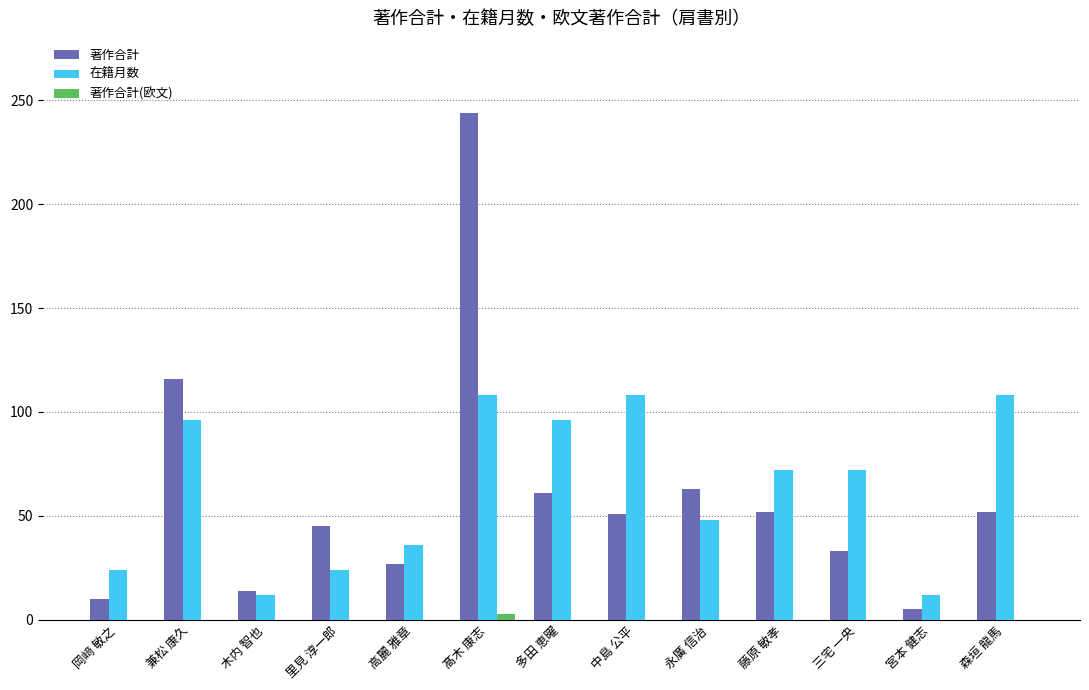

What is the difference between the 在籍月数 values at 高麗 雅章 and 岡﨑 敏之?

12